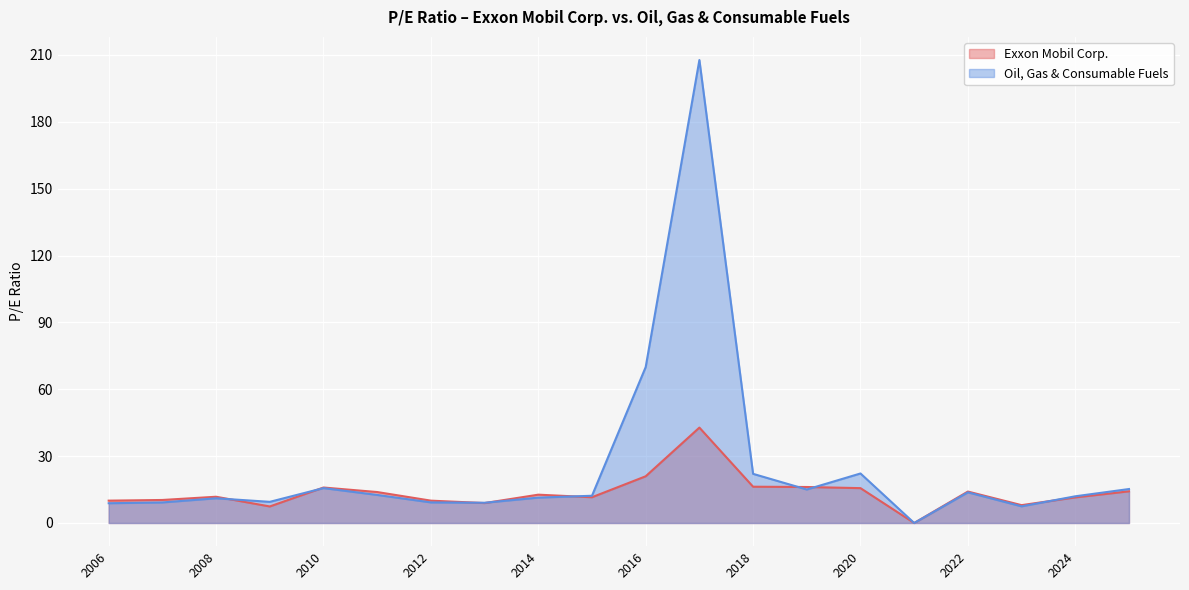

The Exxon Mobil Corp. series shows 8.0 at 2023-02-22. True or false?

True